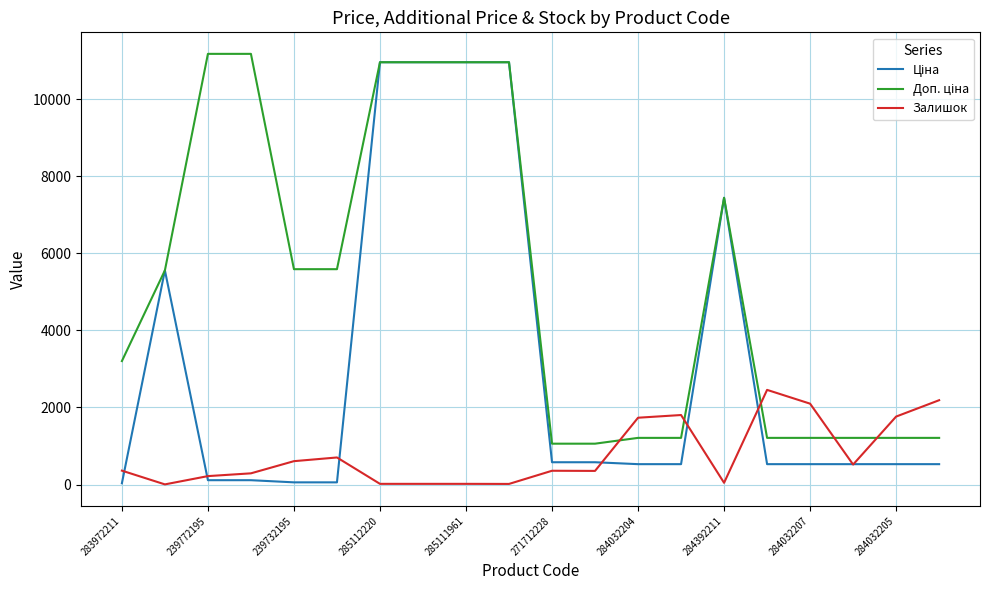

How many distinct data groups are displayed?

3